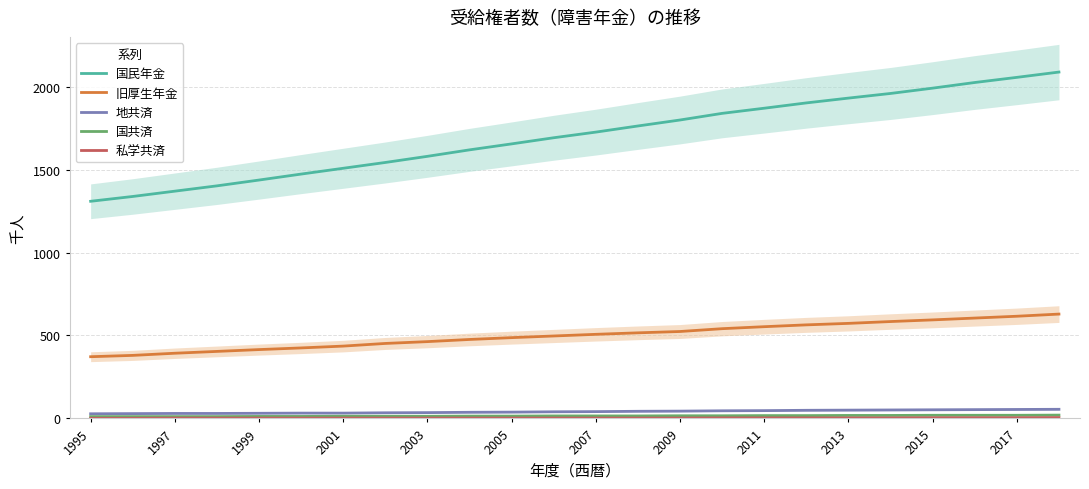

True or false: 旧厚生年金 and 地共済 intersect in this chart.

False